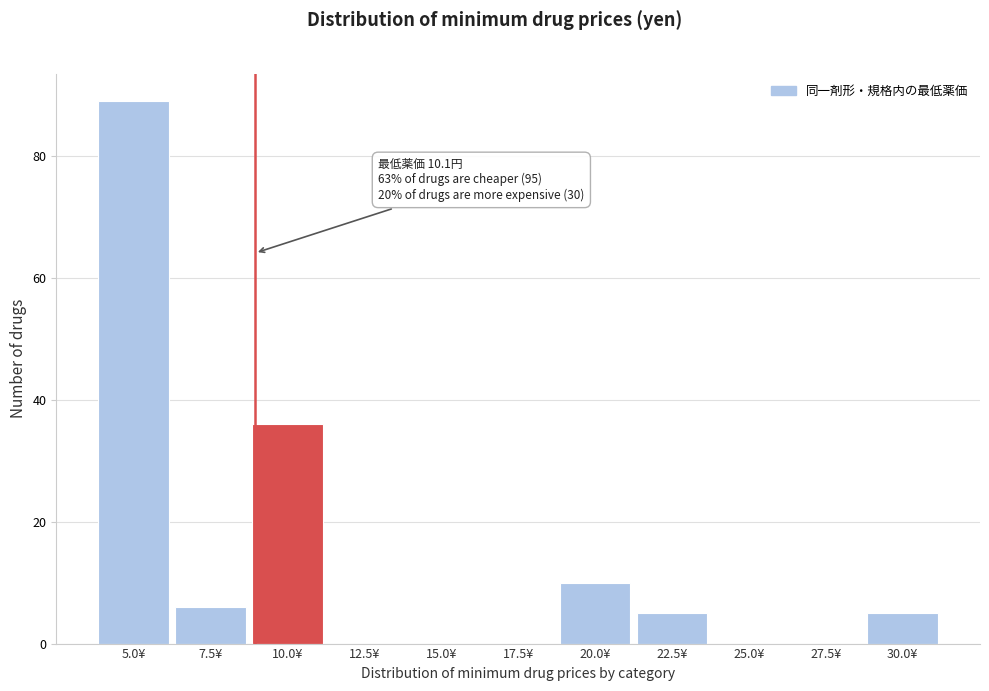

Reading left to right, transcribe all the data shown in this chart.

5.0¥=89	7.5¥=6	10.0¥=36	12.5¥=0	15.0¥=0	17.5¥=0	20.0¥=10	22.5¥=5	25.0¥=0	27.5¥=0	30.0¥=5